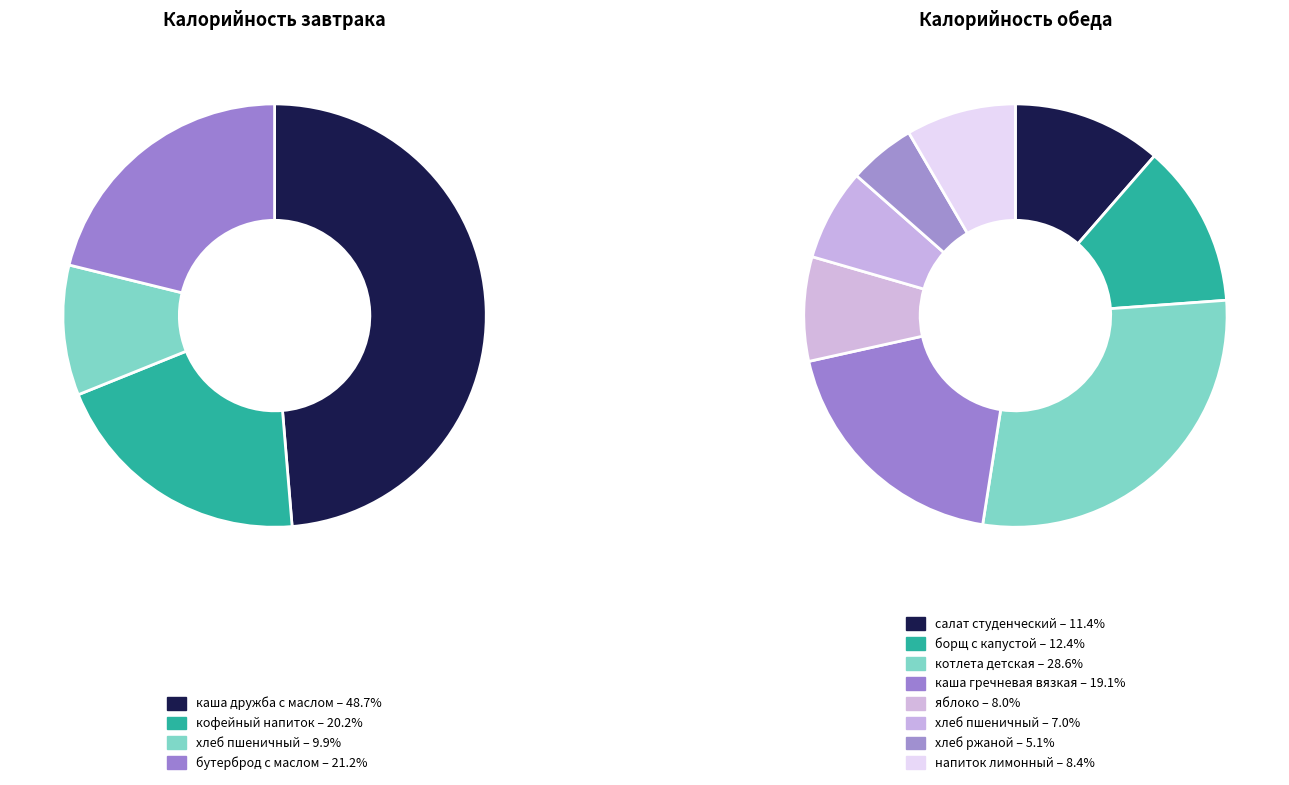

Between хлеб ржаной and каша гречневая вязкая, which is larger?

каша гречневая вязкая